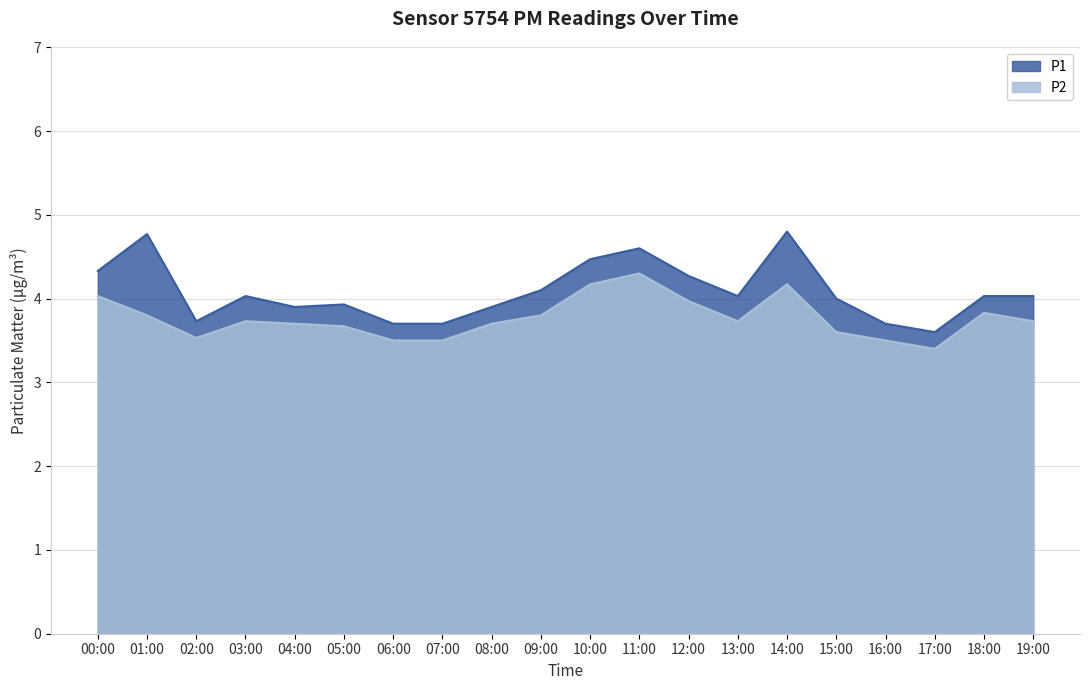

What is the total value across all series at 04:00?

7.6